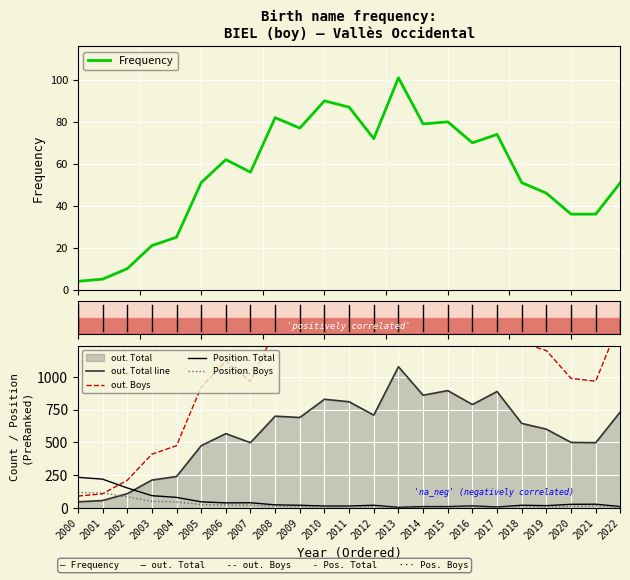

Reading left to right, list all the values displayed in this chart.

Frequency: 4	5	10	21	25	51	62	56	82	77	90	87	72	101	79	80	70	74	51	46	36	36	51
out. Total line: 47	57	109	213	240	475	567	498	700	690	829	810	708	1077	860	895	789	888	645	601	500	498	733
out. Boys: 91	108	211	410	475	922	1119	965	1357	1326	1575	1590	1386	2092	1635	1741	1512	1710	1261	1200	988	967	1431
Position. Total: 234	220	153	94	81	47	39	40	24	21	15	15	21	5	11	11	16	8	21	18	28	29	11
Position. Boys: 119	114	86	51	46	26	22	22	13	12	7	8	10	2	7	6	9	5	12	9	13	17	6